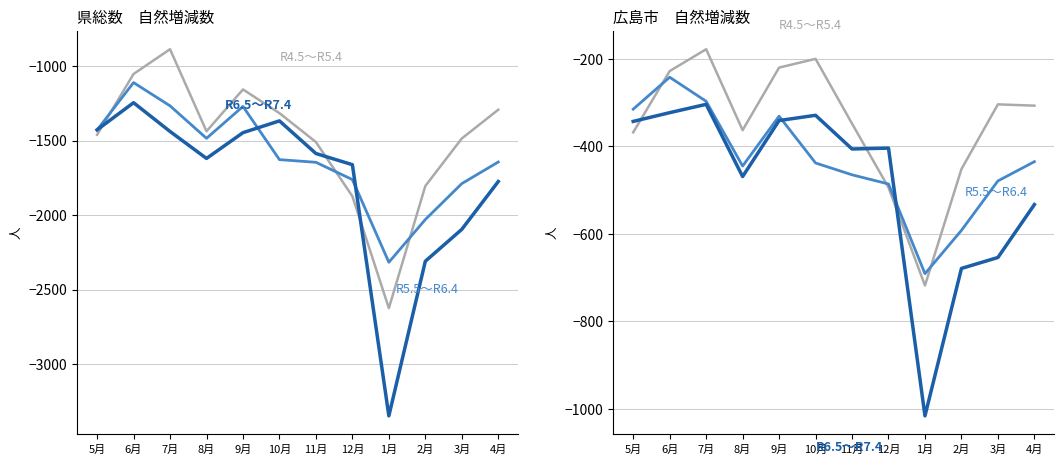

How many data points in R5.5〞R6.4 are less than -438?

6